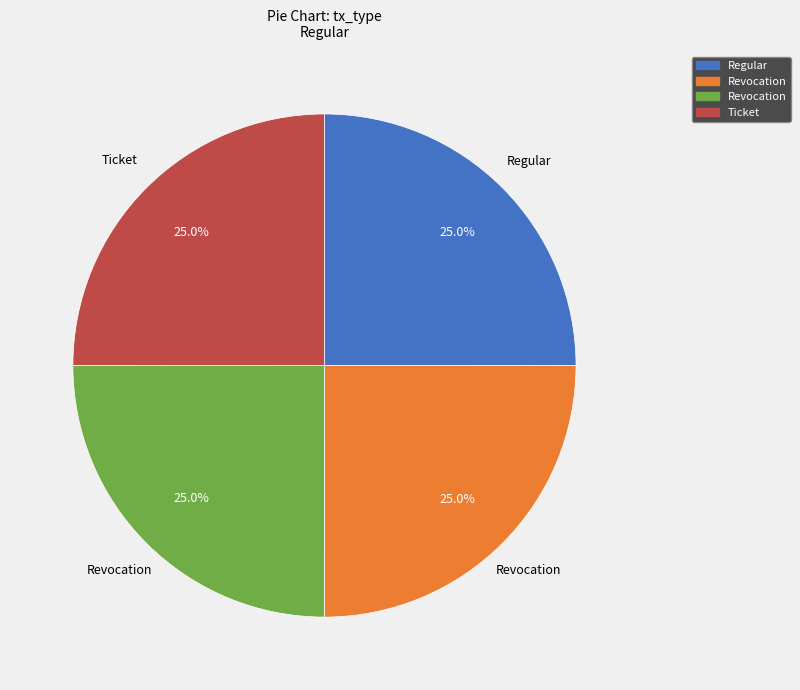

Is there any slice that represents more than half of the pie?

No